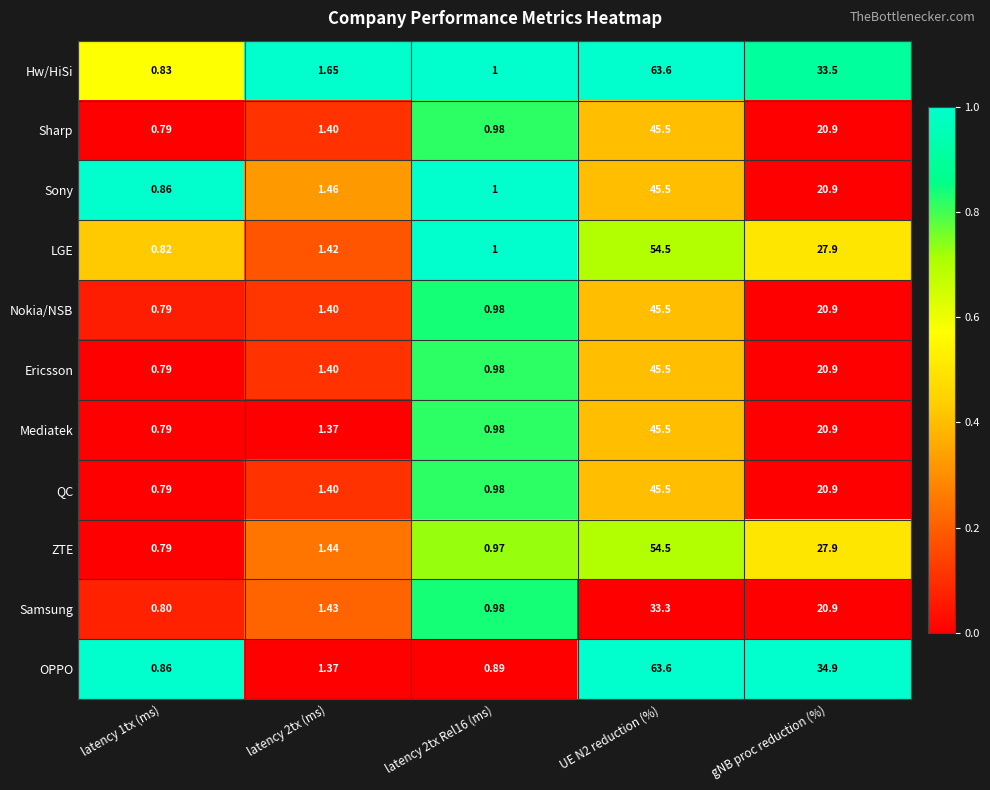

Which series has the largest total across all categories?

OPPO